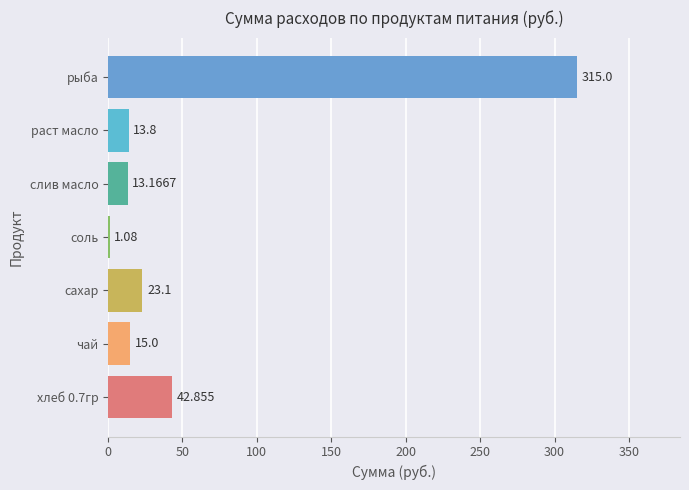

Are the bars horizontal?

Yes